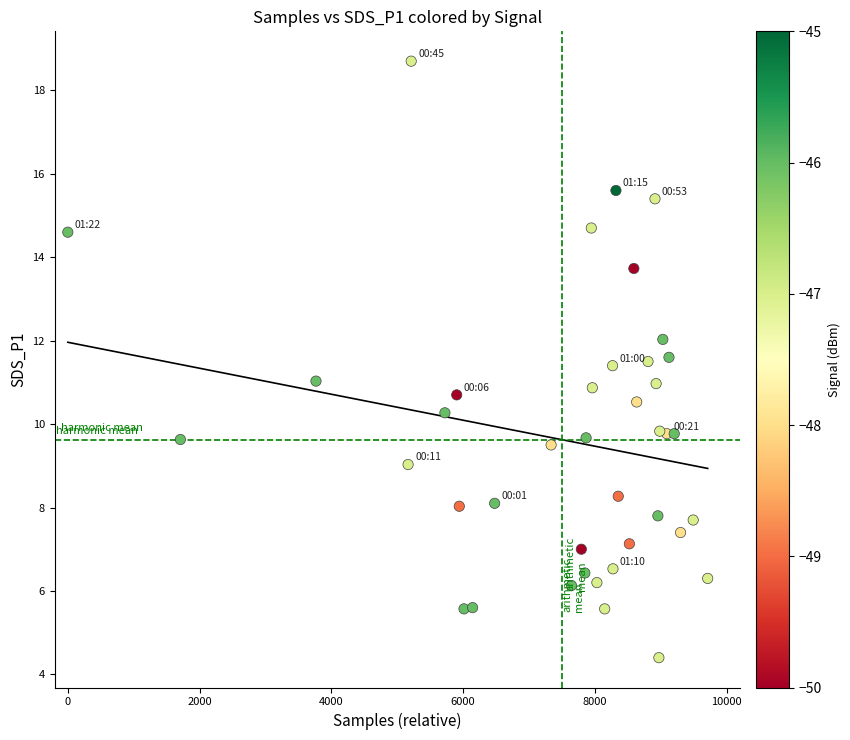

What is the range of X values (max minus min)?

9713.0